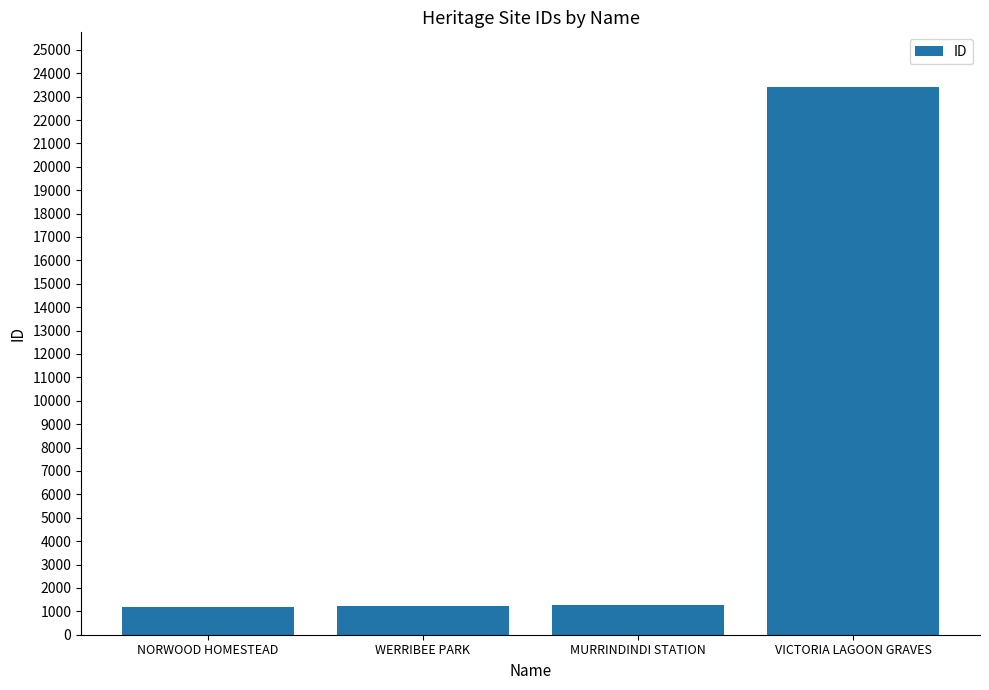

What is the approximate value at NORWOOD HOMESTEAD?

1185